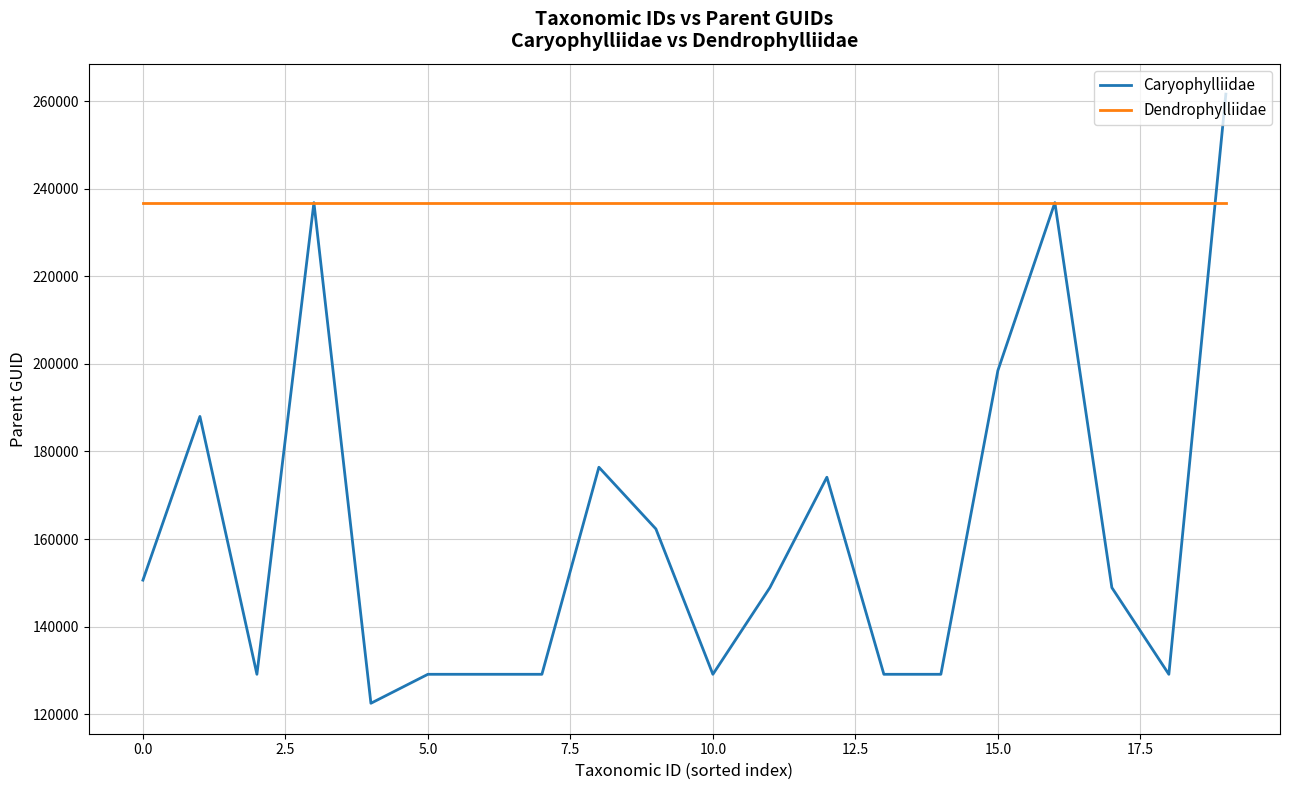

Which series has the largest total across all categories?

Dendrophylliidae